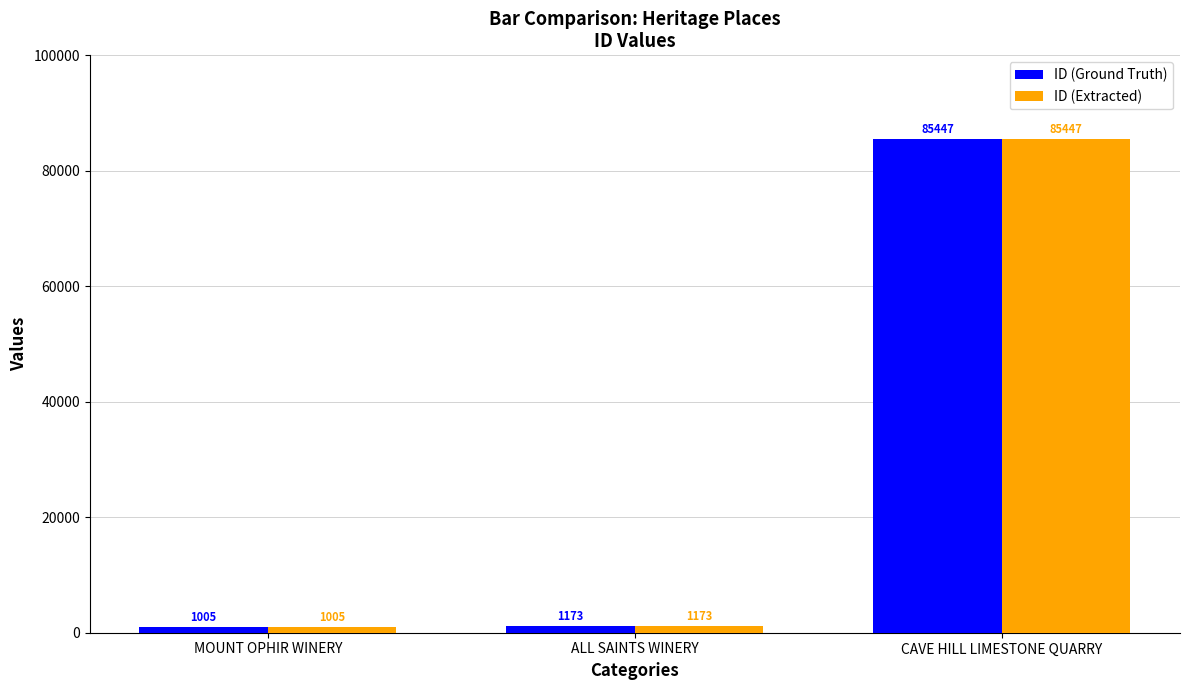

Is the value of ID (Ground Truth) at CAVE HILL LIMESTONE QUARRY greater than the value of ID (Extracted) at ALL SAINTS WINERY?

Yes